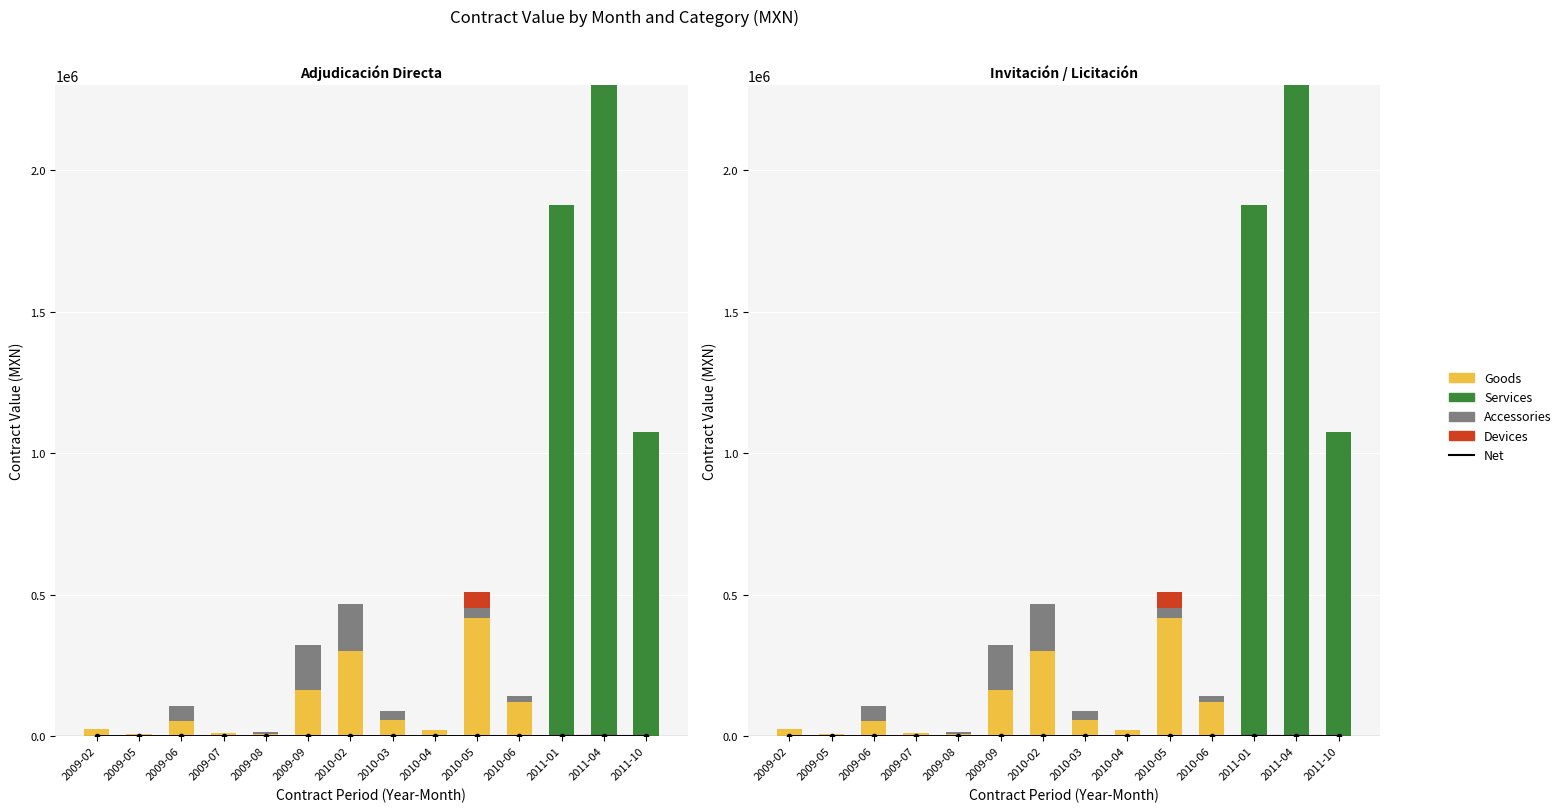

At which label is Services closest to 1150231?

2011-10